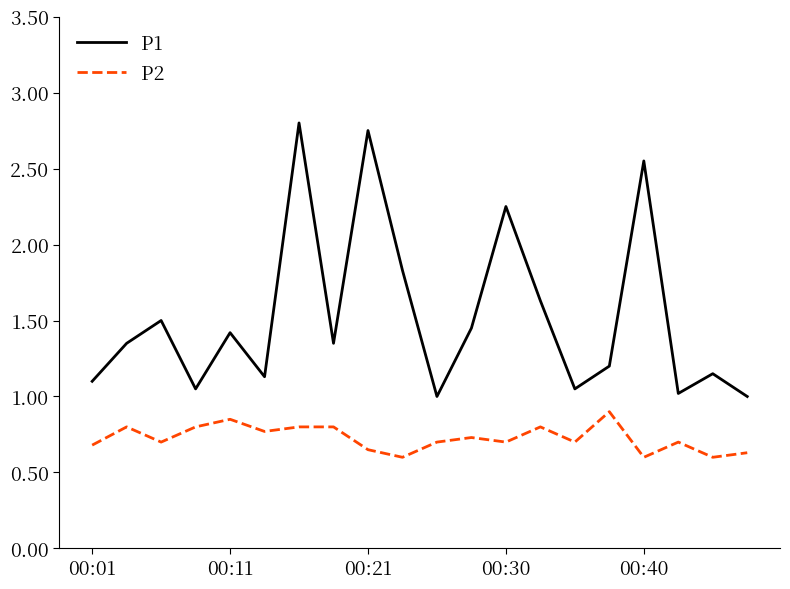

How many series are shown in this chart?

2